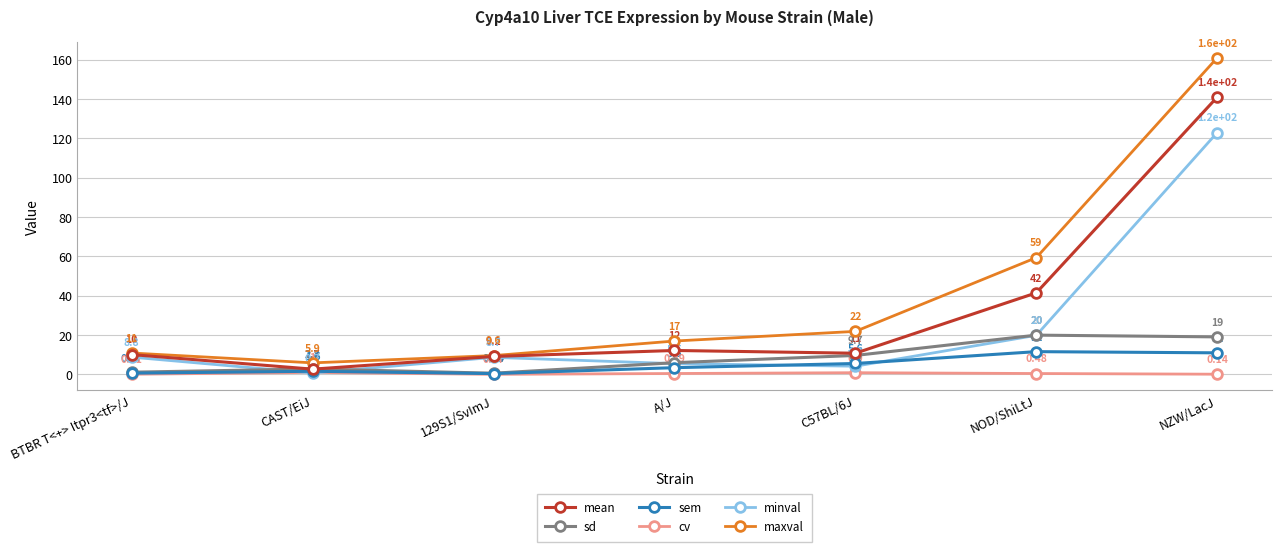

Which series changed the most between C57BL/6J and NOD/ShiLtJ?

maxval